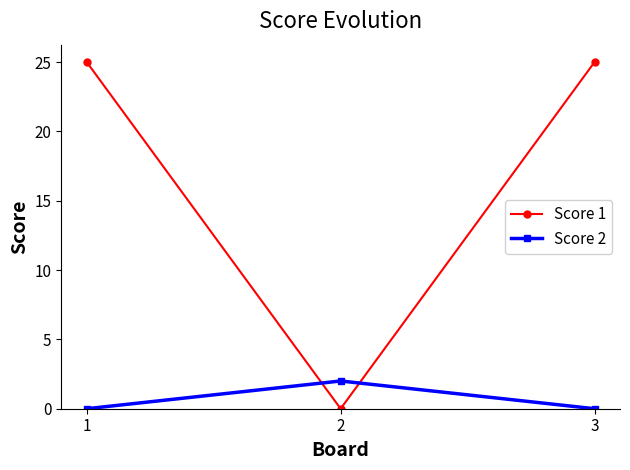

Which series has the largest total across all categories?

Score 1